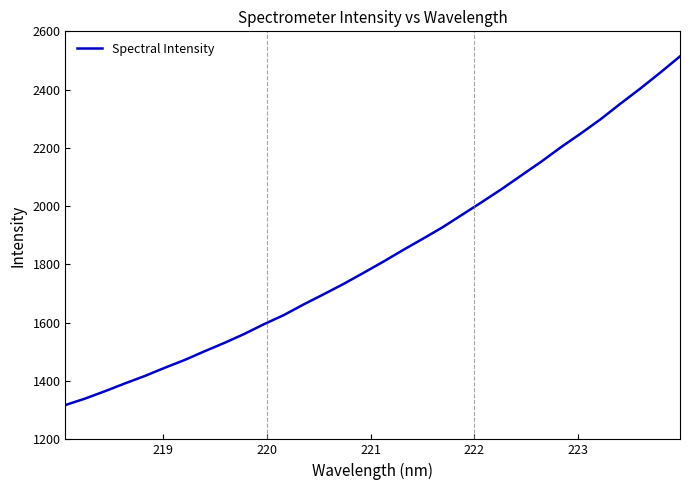

What is the difference between the maximum and minimum values?

1196.4